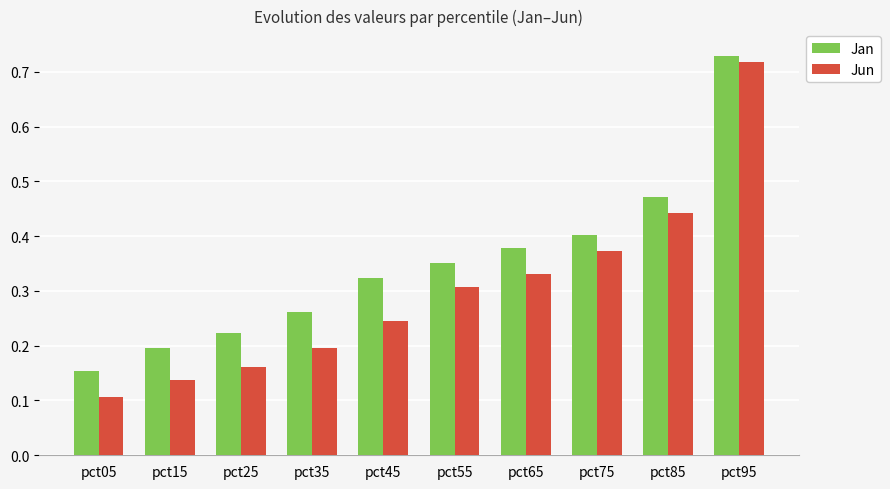

The value of Jan at pct15 is 0.3. True or false?

False